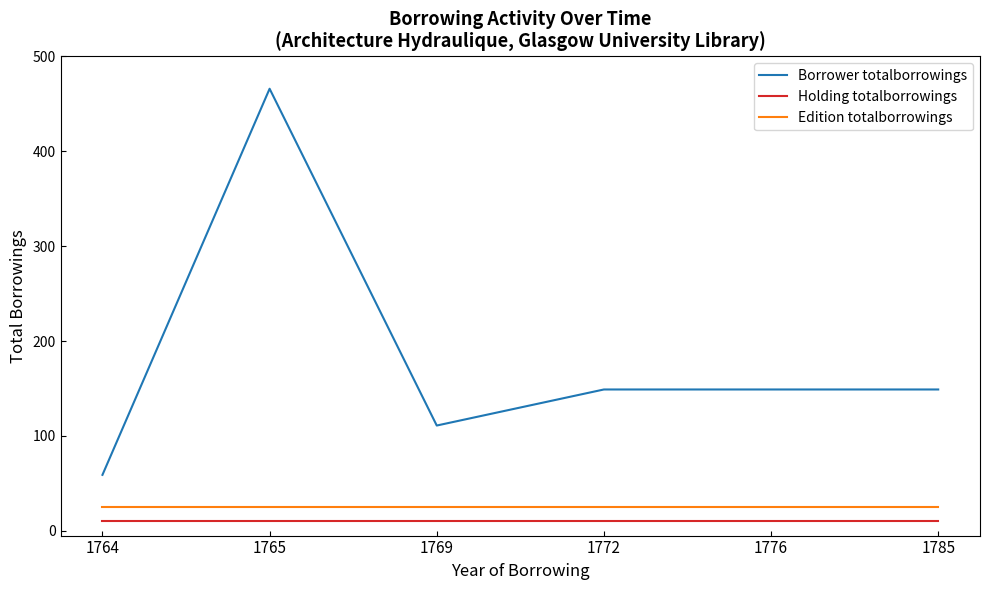

True or false: Holding totalborrowings and Borrower totalborrowings intersect in this chart.

False